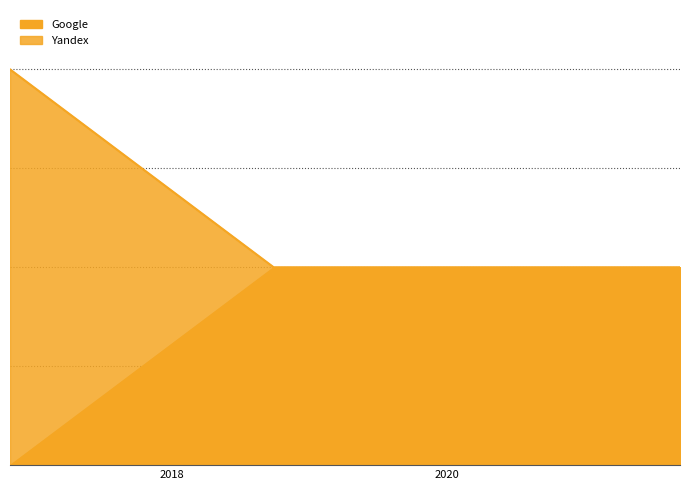

What is the sum of all values?

8